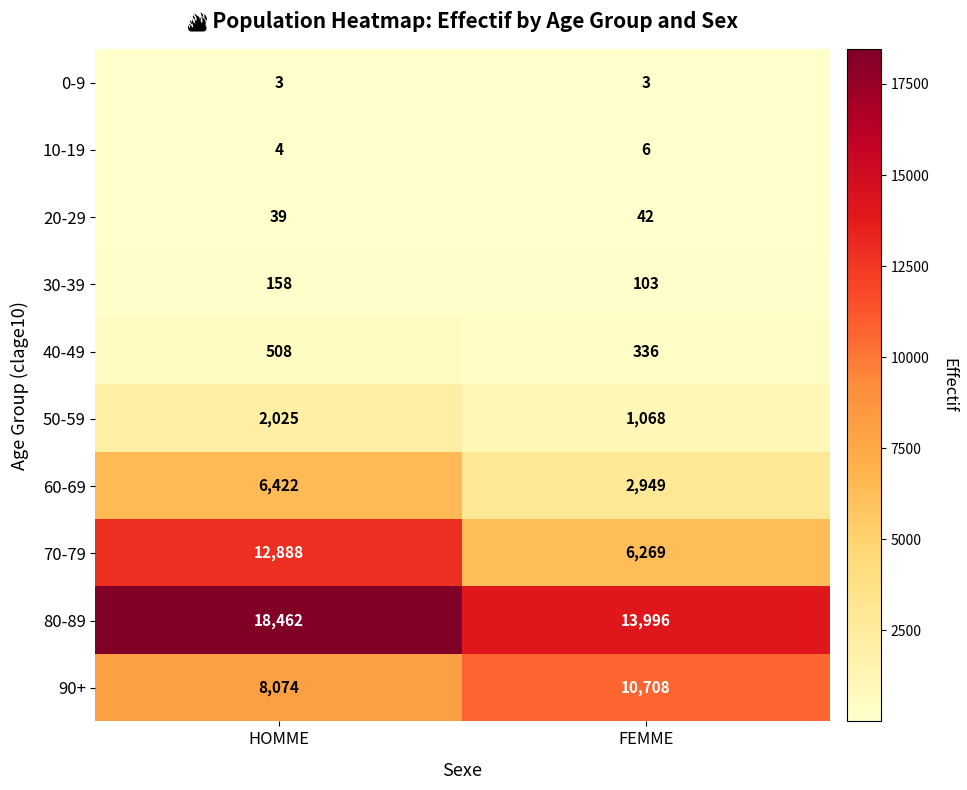

At which category is the sum across all series the highest?

HOMME